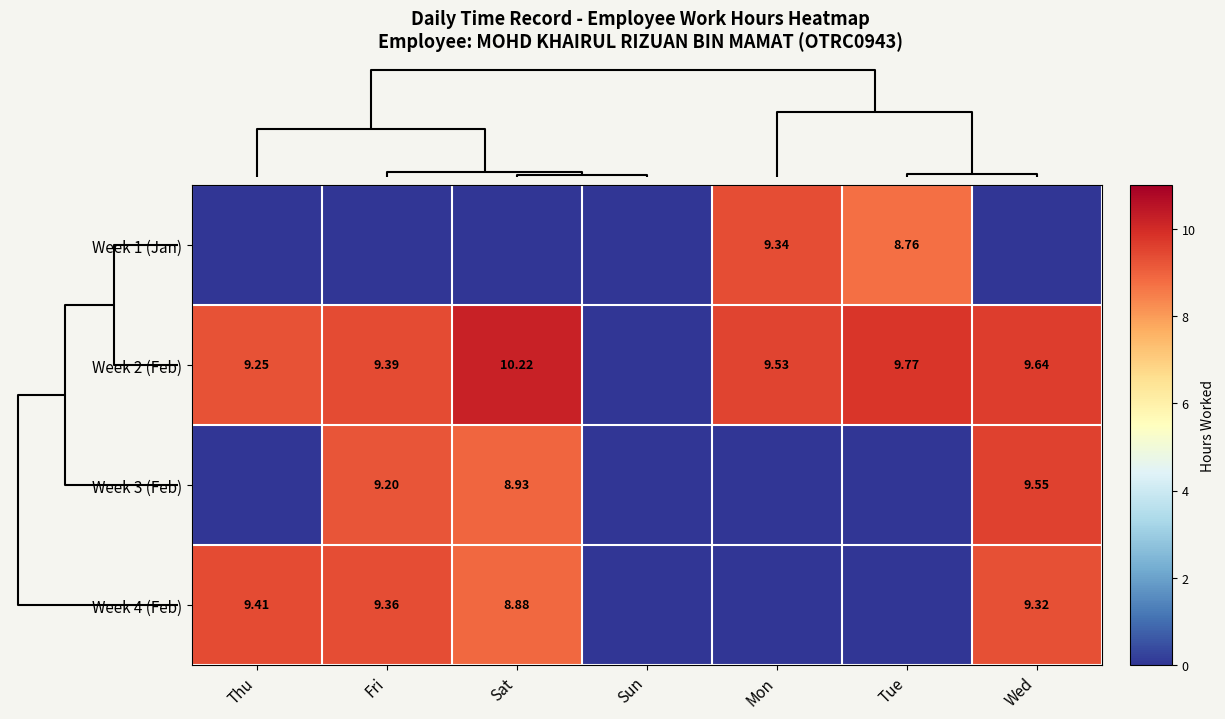

Is the value of Week 2 (Feb) at Fri greater than the value of Week 3 (Feb) at Sat?

Yes